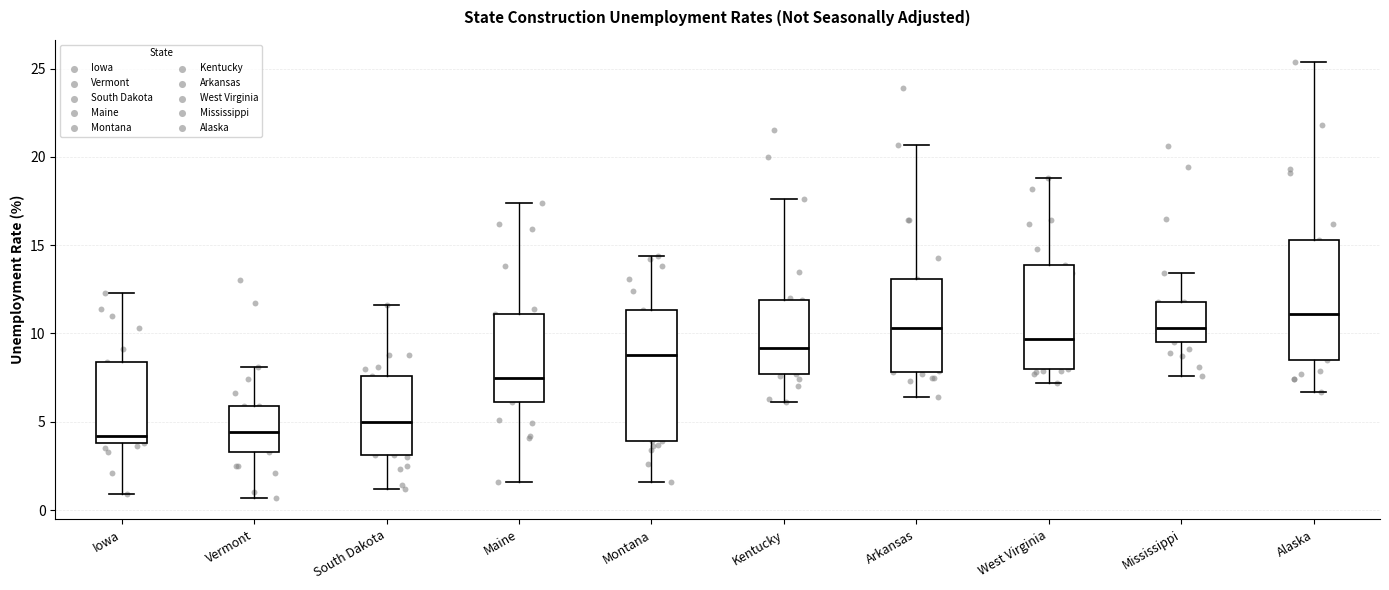

Reading left to right, transcribe this box plot: for each box, give where its median line is, the range the box spans, and where its two whiskers end, as read against the y-axis. The values are not printed on the chart, so give them approximately, as read against the axis.

Iowa: median 4.0 (just above the box's lower edge), box 4.0 to 8.5, whiskers 1.0 to 12.5
Vermont: median 4.5, box 3.5 to 6.0, whiskers 0.5 to 8.0
South Dakota: median 5.0, box 3.0 to 7.5, whiskers 1.0 to 11.5
Maine: median 7.5, box 6.0 to 11.0, whiskers 1.5 to 17.5
Montana: median 9.0, box 4.0 to 11.5, whiskers 1.5 to 14.5
Kentucky: median 9.0, box 7.5 to 12.0, whiskers 6.0 to 17.5
Arkansas: median 10.5, box 8.0 to 13.0, whiskers 6.5 to 20.5
West Virginia: median 9.5, box 8.0 to 14.0, whiskers 7.0 to 19.0
Mississippi: median 10.5, box 9.5 to 12.0, whiskers 7.5 to 13.5
Alaska: median 11.0, box 8.5 to 15.5, whiskers 6.5 to 25.5